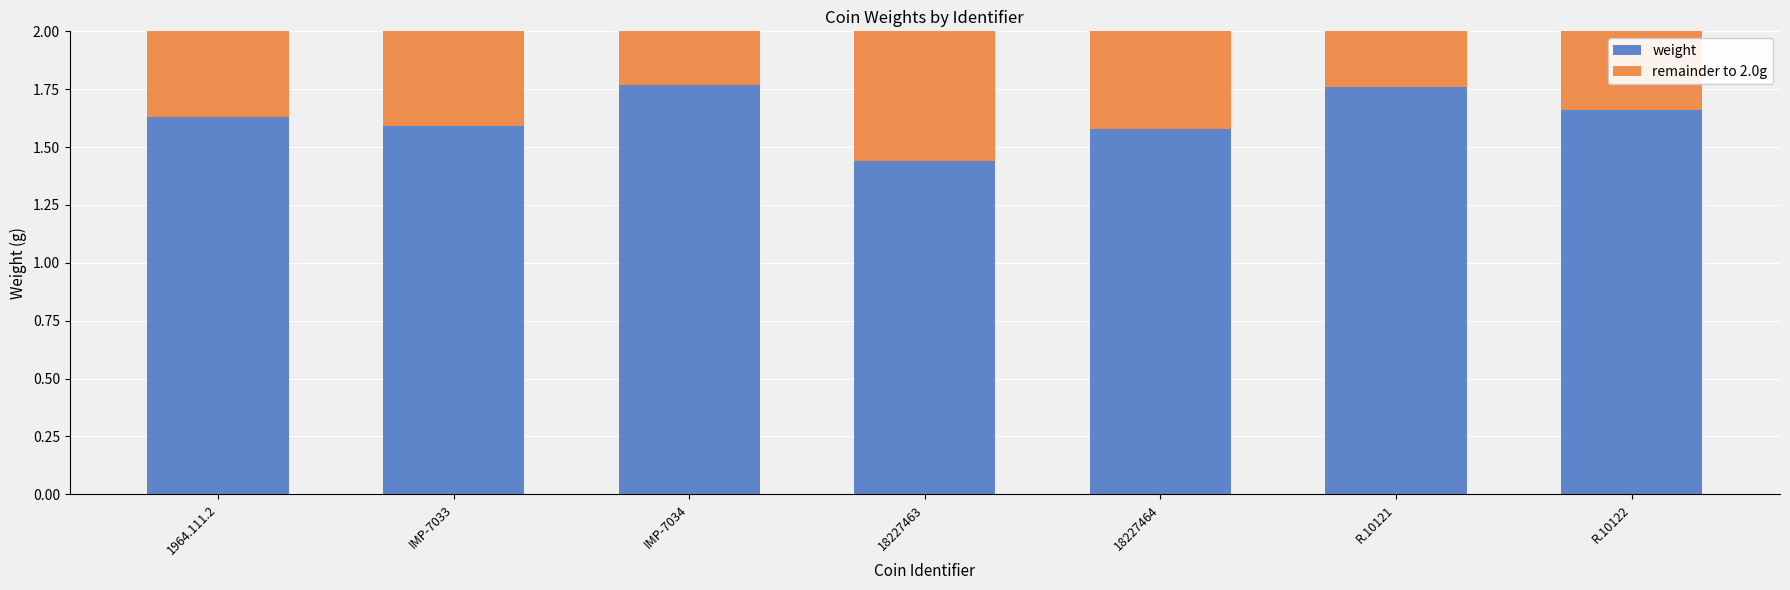

Which category has the lowest value in the weight series?

18227463